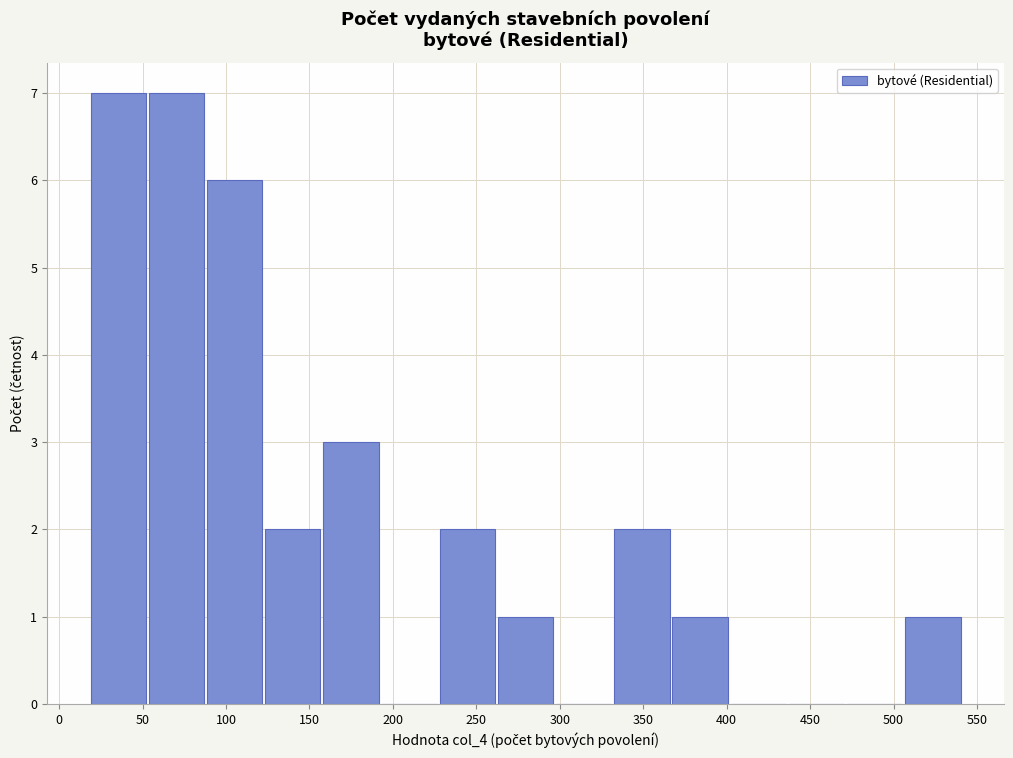

Reading left to right, list every bar in this chart as the range it spans on the x-axis followed by its height. Neither the bar edges nor the heights are printed on the chart, so give them approximately, as read against the axes.

20 to 55: 7
55 to 90: 7
90 to 125: 6
125 to 155: 2
155 to 190: 3
190 to 225: 0
225 to 260: 2
260 to 295: 1
295 to 330: 0
330 to 365: 2
365 to 400: 1
400 to 435: 0
435 to 470: 0
470 to 505: 0
505 to 540: 1